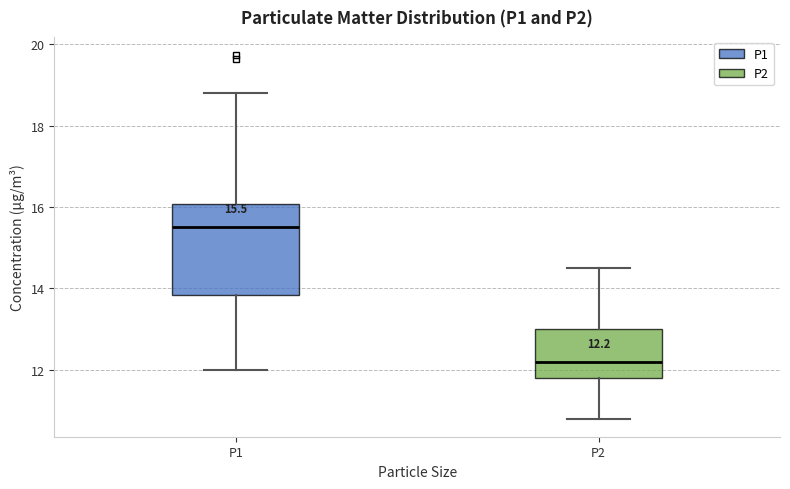

Which box is the tallest, from its lower edge to its upper edge?

P1